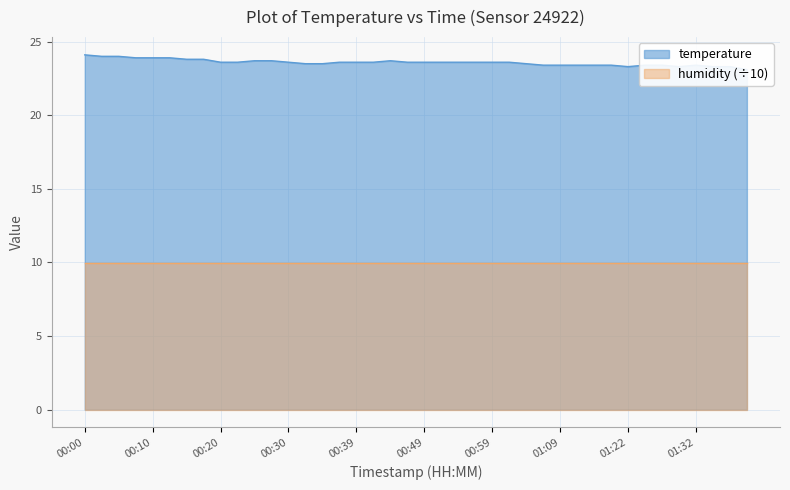

Which label corresponds to the smallest value in the chart?

01:39